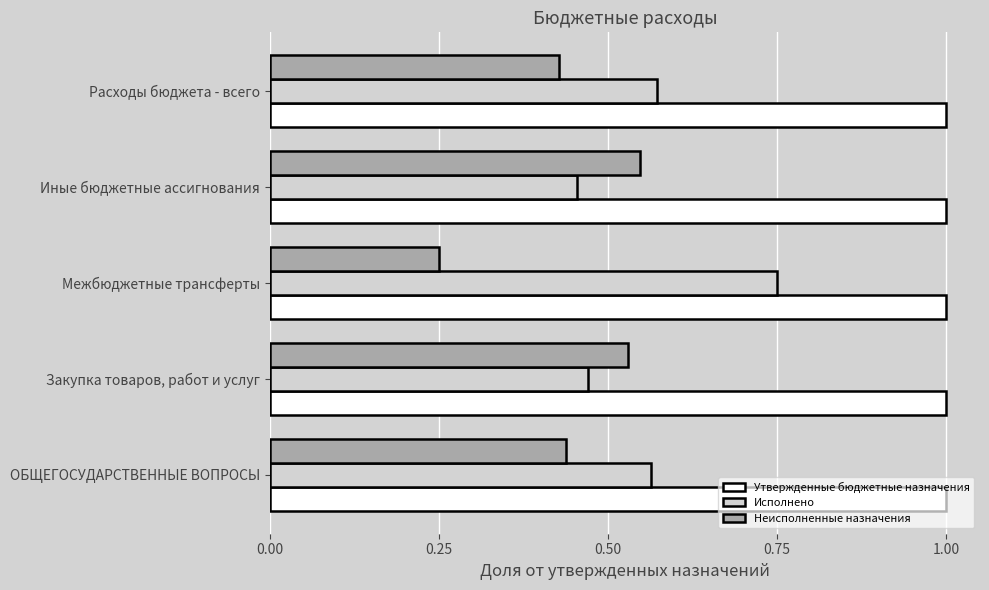

What is the total value across all series at Иные бюджетные ассигнования?

2.0